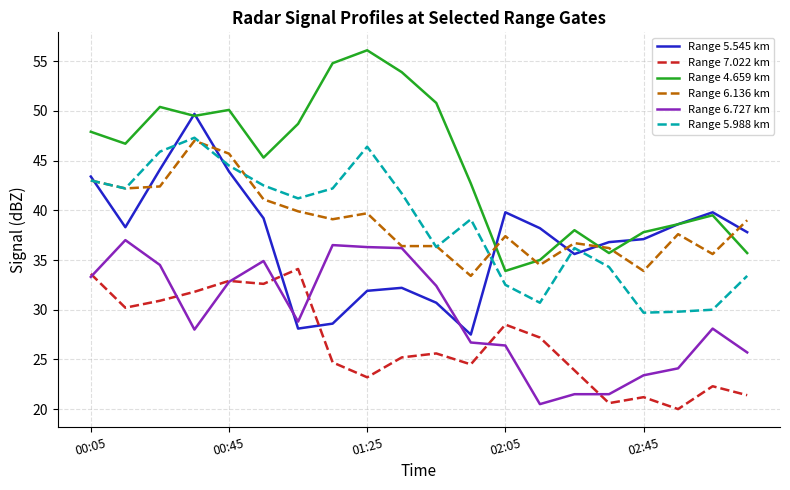

Which series has the largest total across all categories?

Range 4.659 km